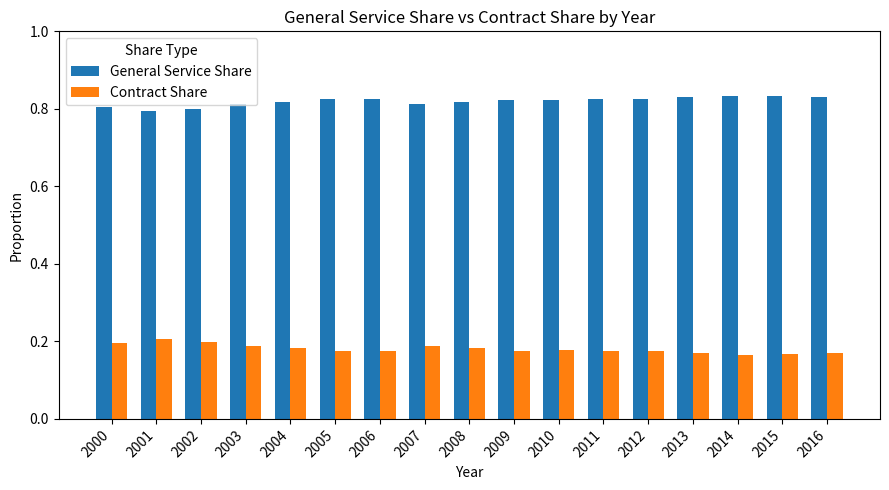

What is the sum of the General Service Share values at 2001 and 2004?

1.6